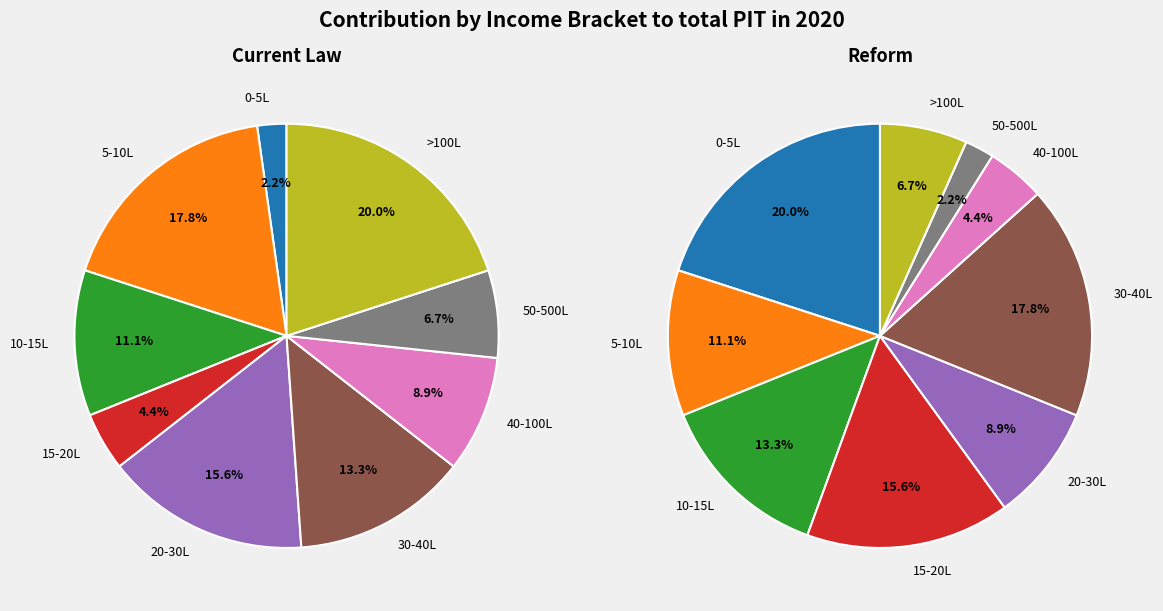

Does any single category account for the majority?

No